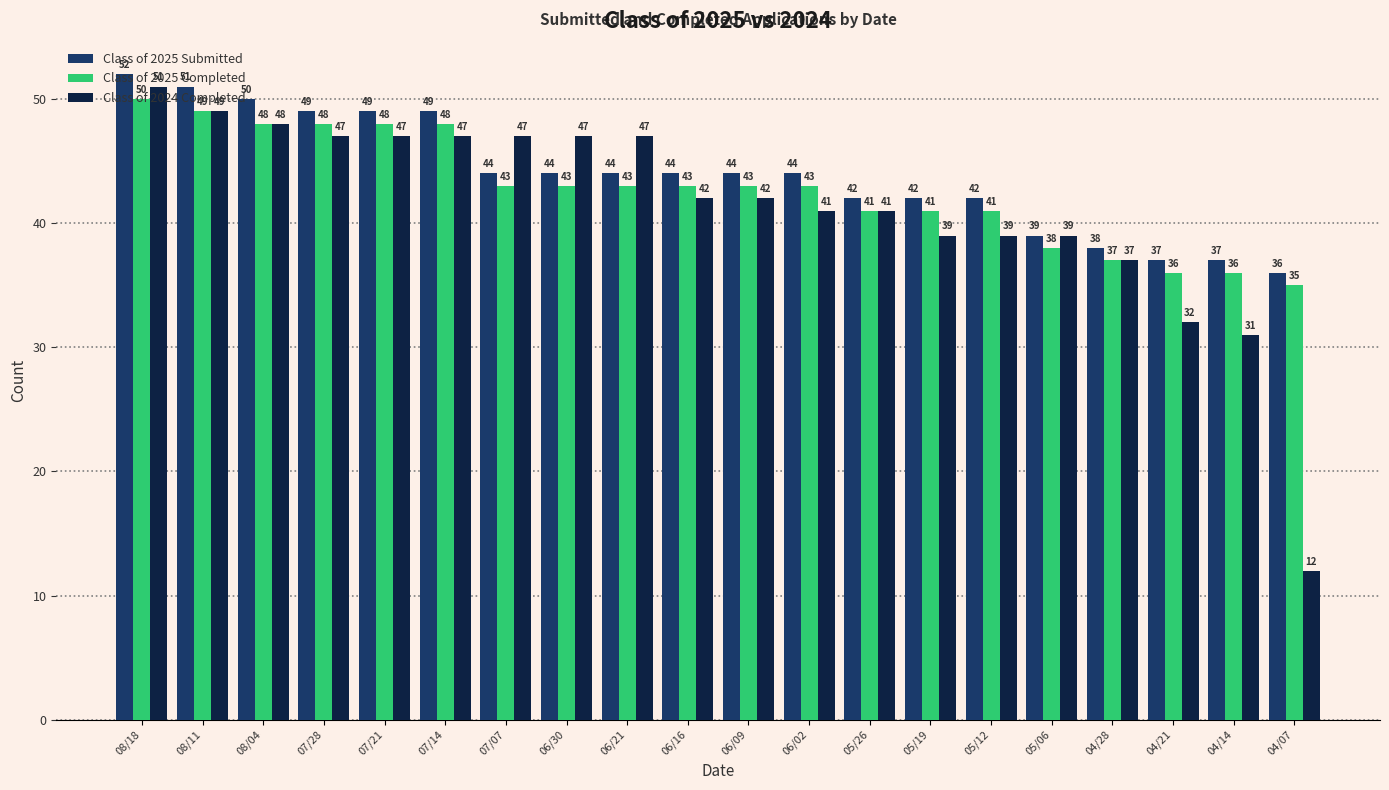

How many groups of bars are there?

20